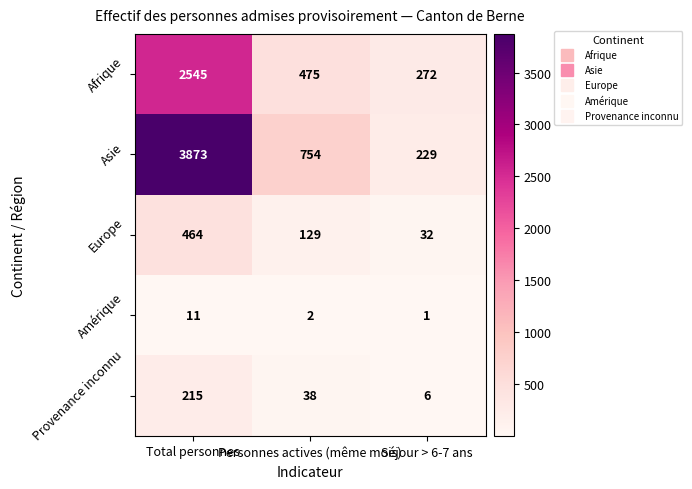

At which label does Europe first exceed 129?

Total personnes